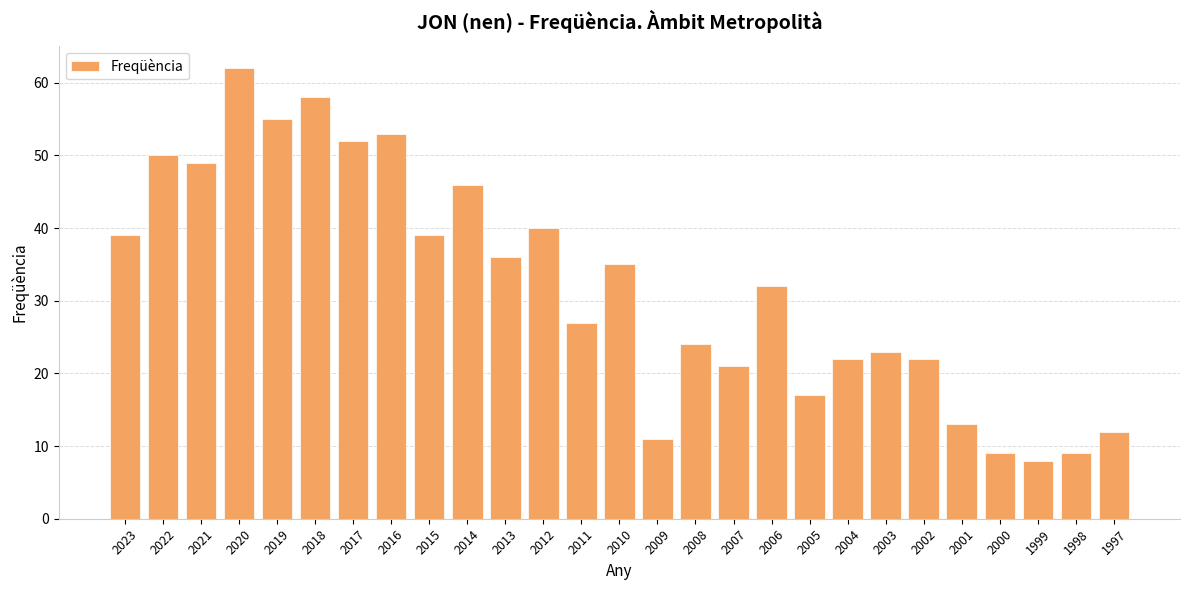

Approximately how many times larger is the value at 2019 compared to 2010?

1.6